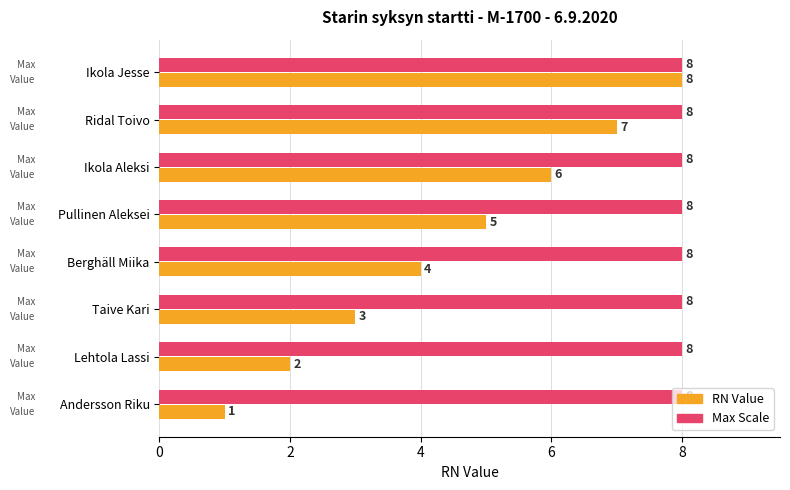

What is the difference between the highest and lowest values at Lehtola Lassi?

6